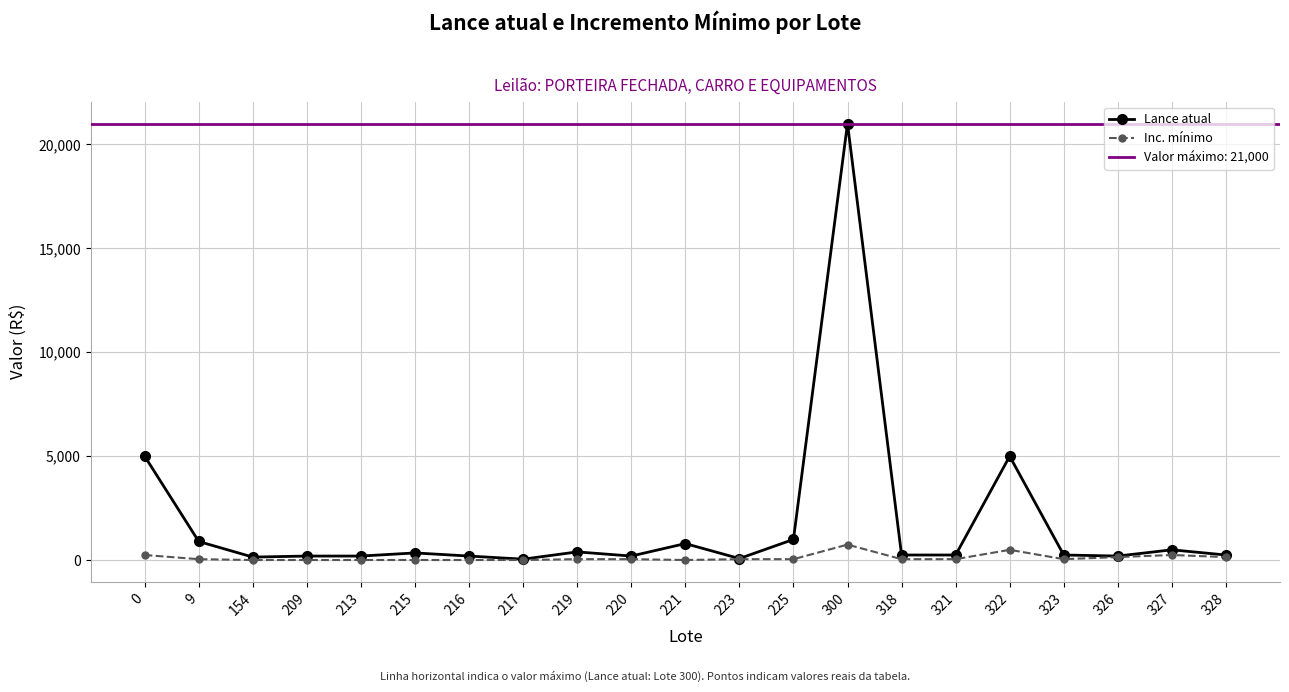

Reading right to left, transcribe all the data shown in this chart.

Lance atual: 250	500	200	250	5000	250	250	21000	1000	80	800	200	400	50	200	350	200	200	150	900	5000
Inc. mínimo: 150	250	150	50	500	50	50	750	50	50	10	50	50	10	10	10	10	10	10	50	250